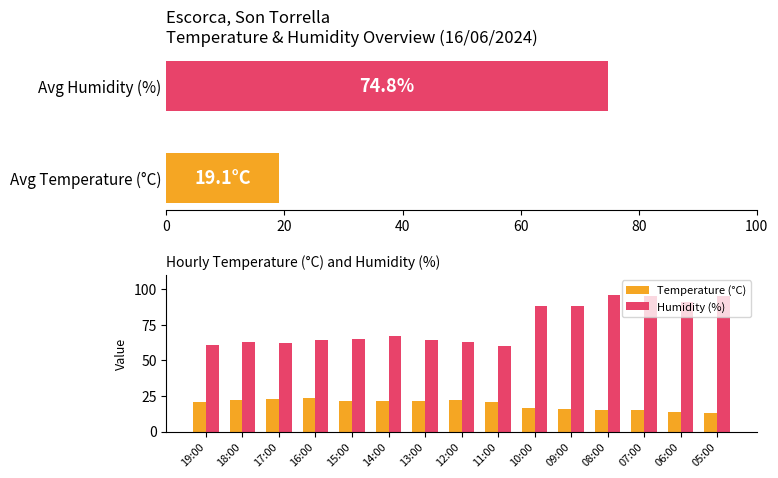

What are all the series names shown in the legend?

Temperature (°C), Humidity (%)